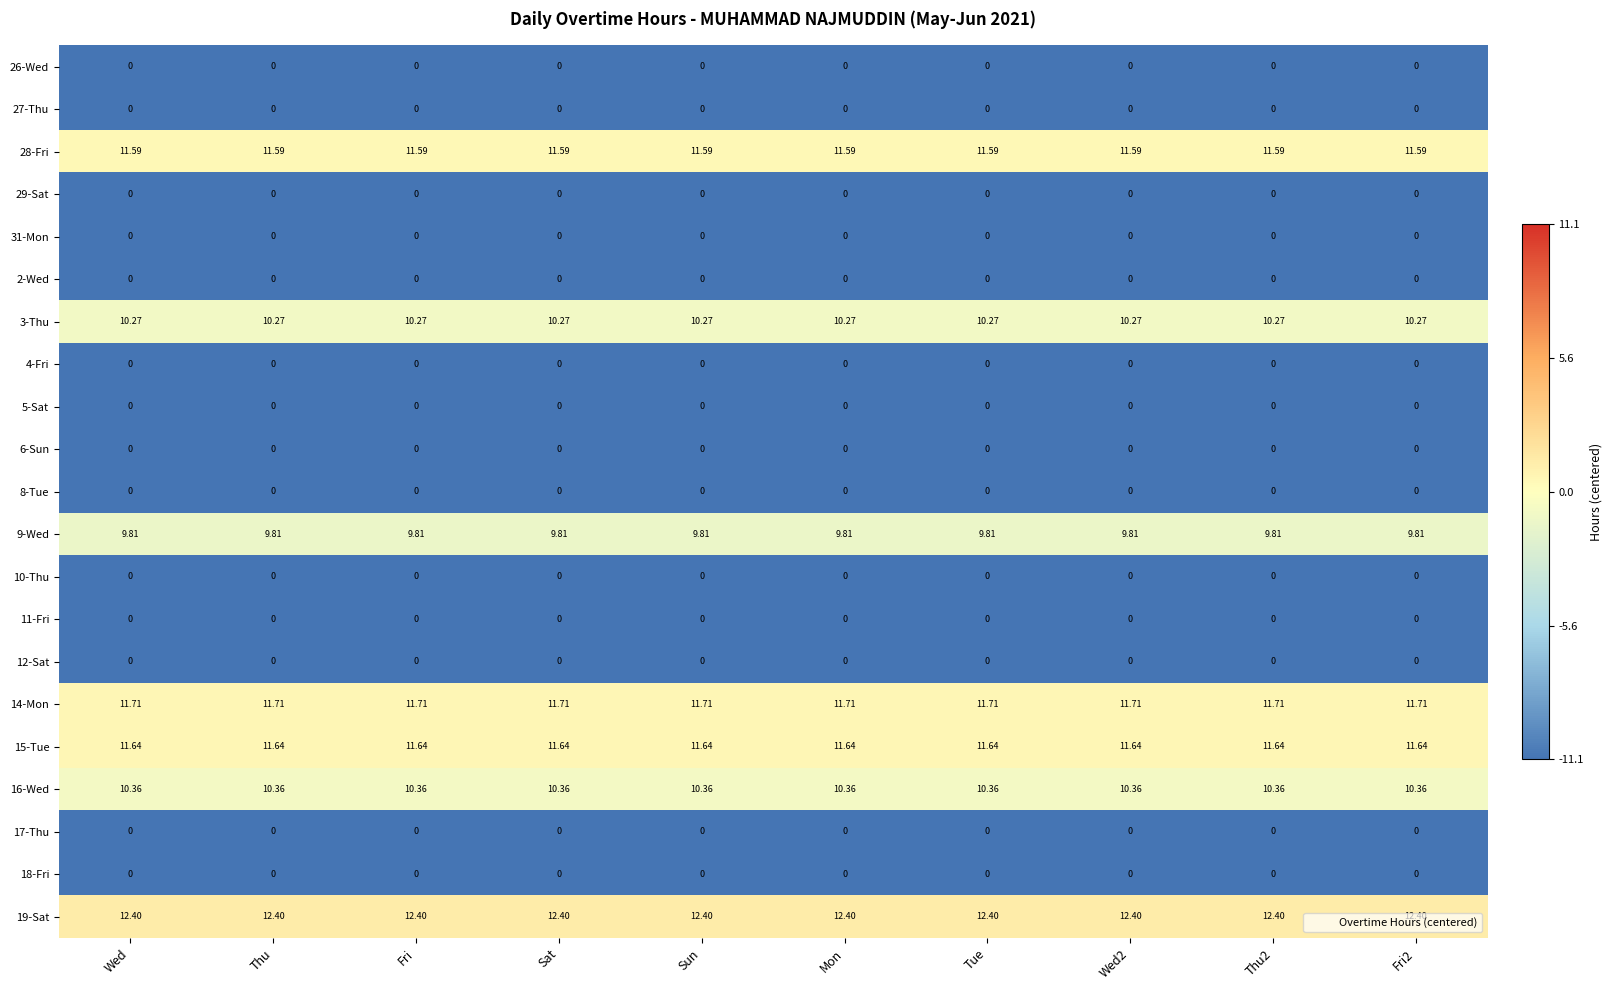

Is the value of 14-Mon at Wed greater than the value of 3-Thu at Thu?

Yes